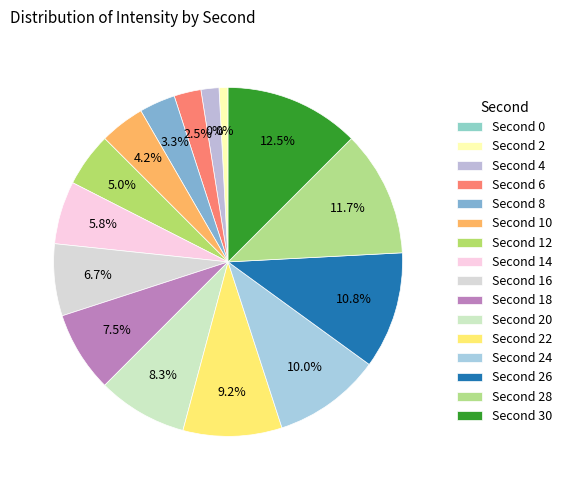

What percentage is NOT represented by 6?

97.5%